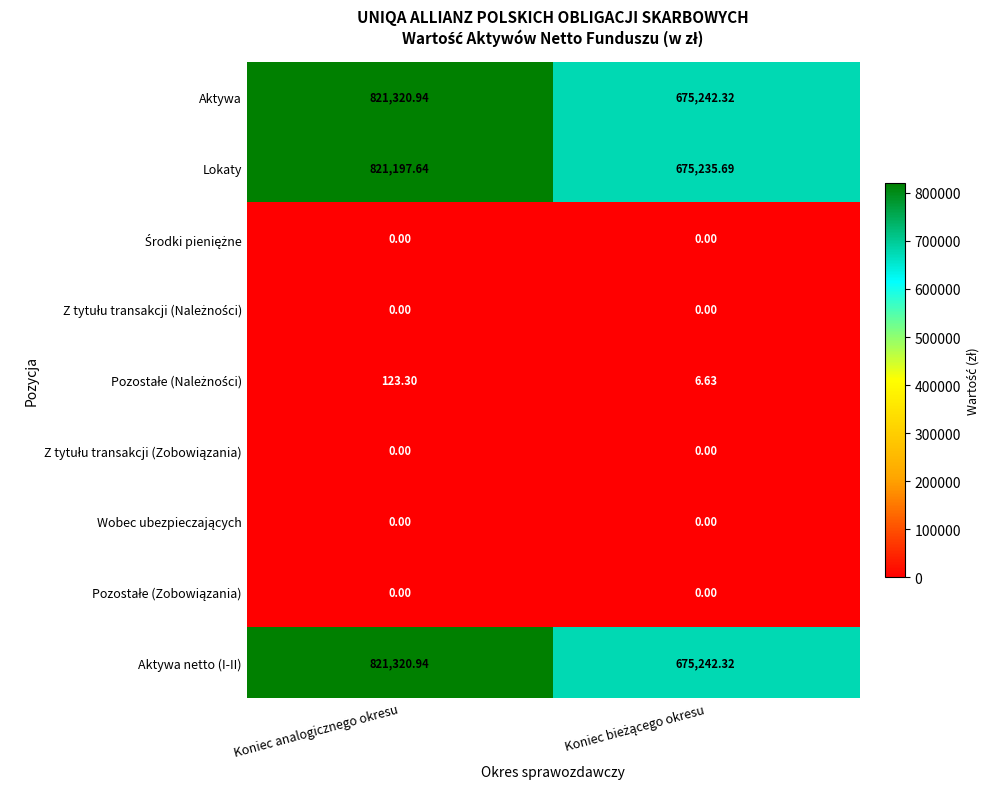

At which label does Aktywa netto (I-II) first exceed 821320?

Koniec analogicznego okresu